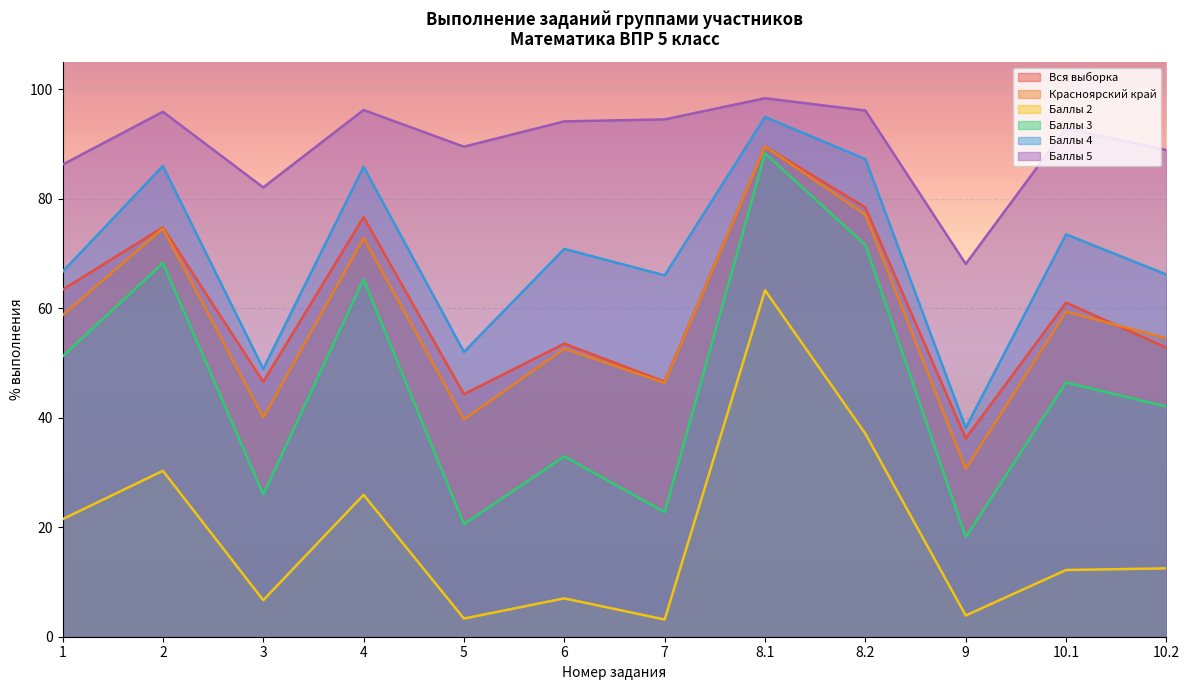

At how many categories does at least one series exceed 20?

12